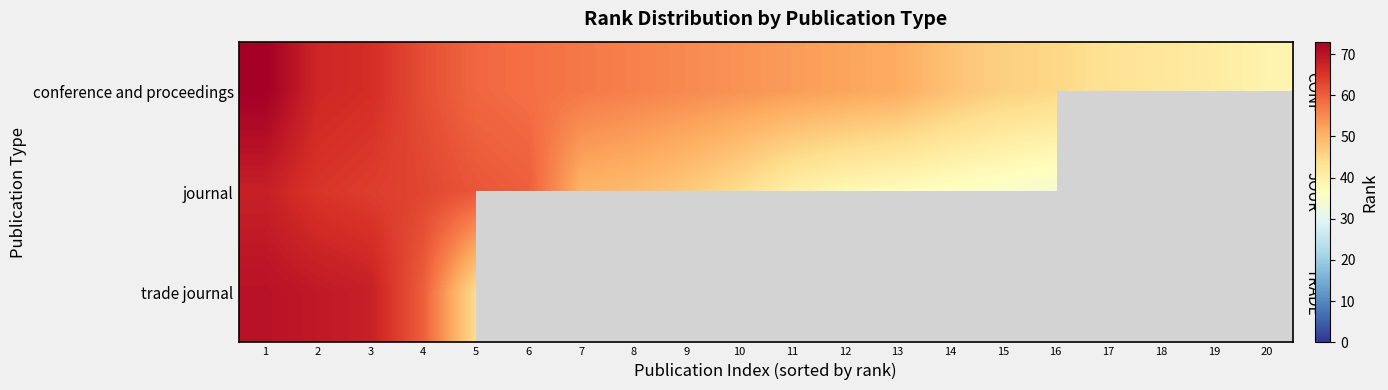

The conference and proceedings series shows 54.0 at 10. True or false?

True